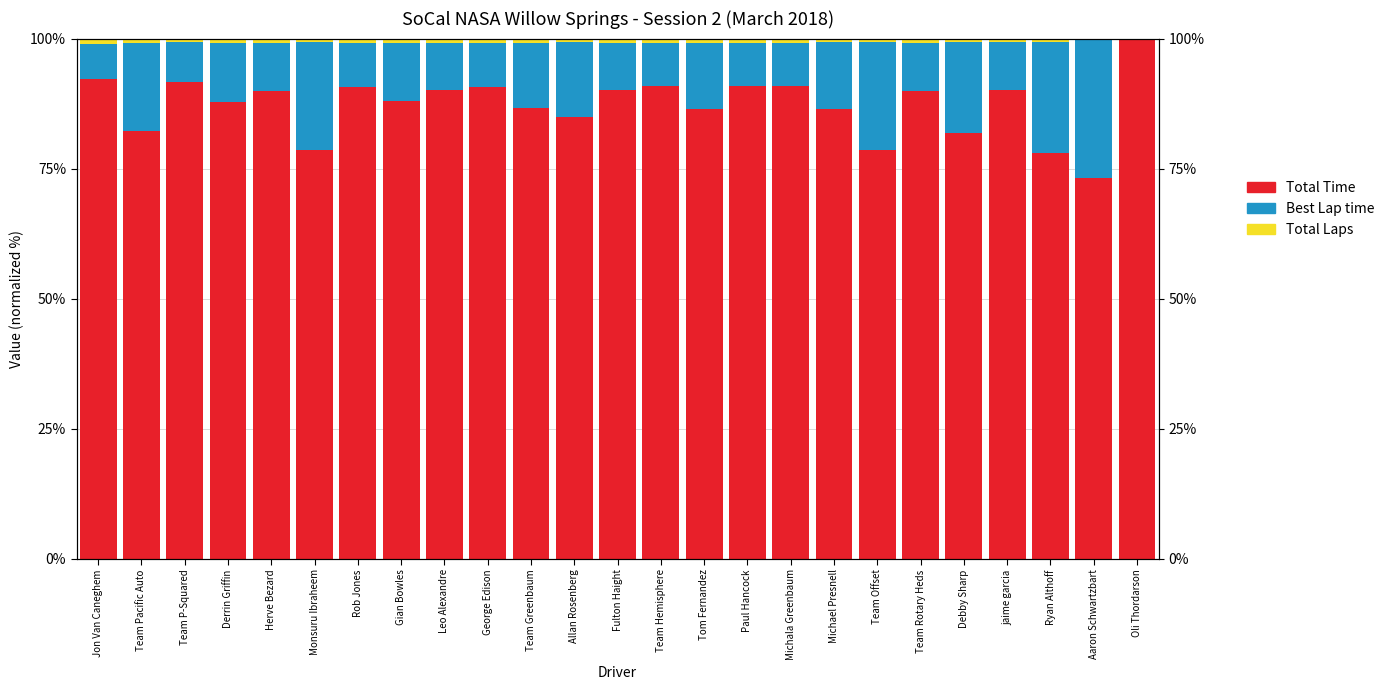

How many bars are there in each group?

3